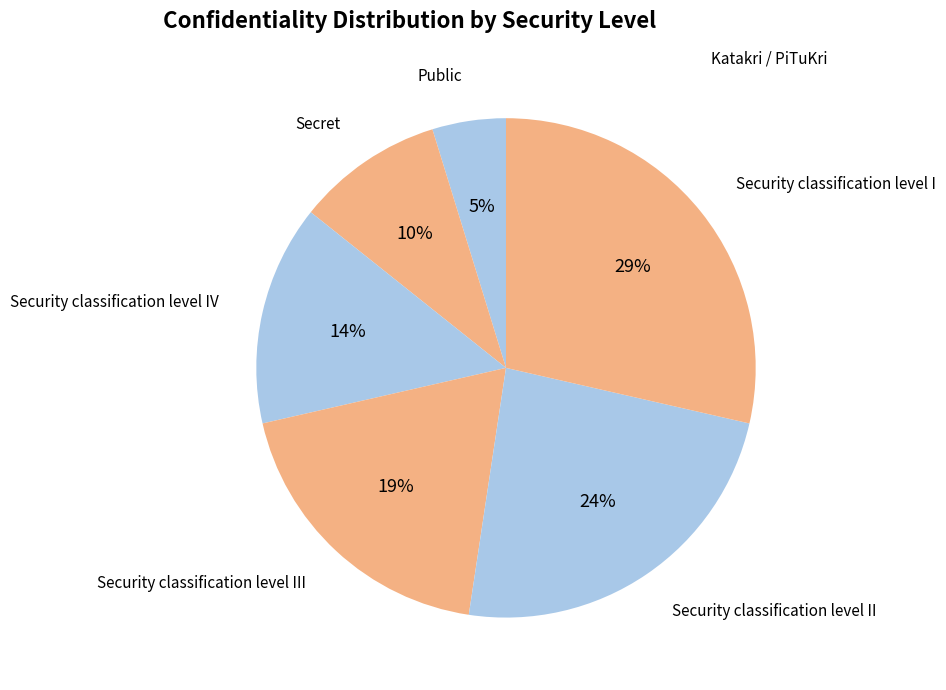

True or false: Security classification level I accounts for 23% of the total.

False